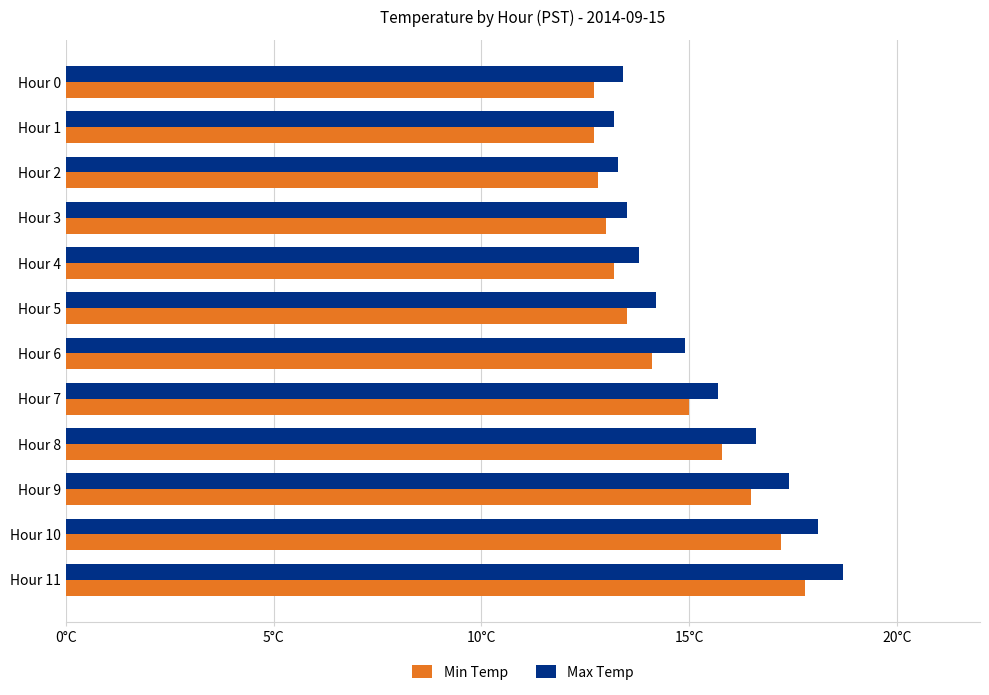

What is the minimum value shown in the chart?

12.7